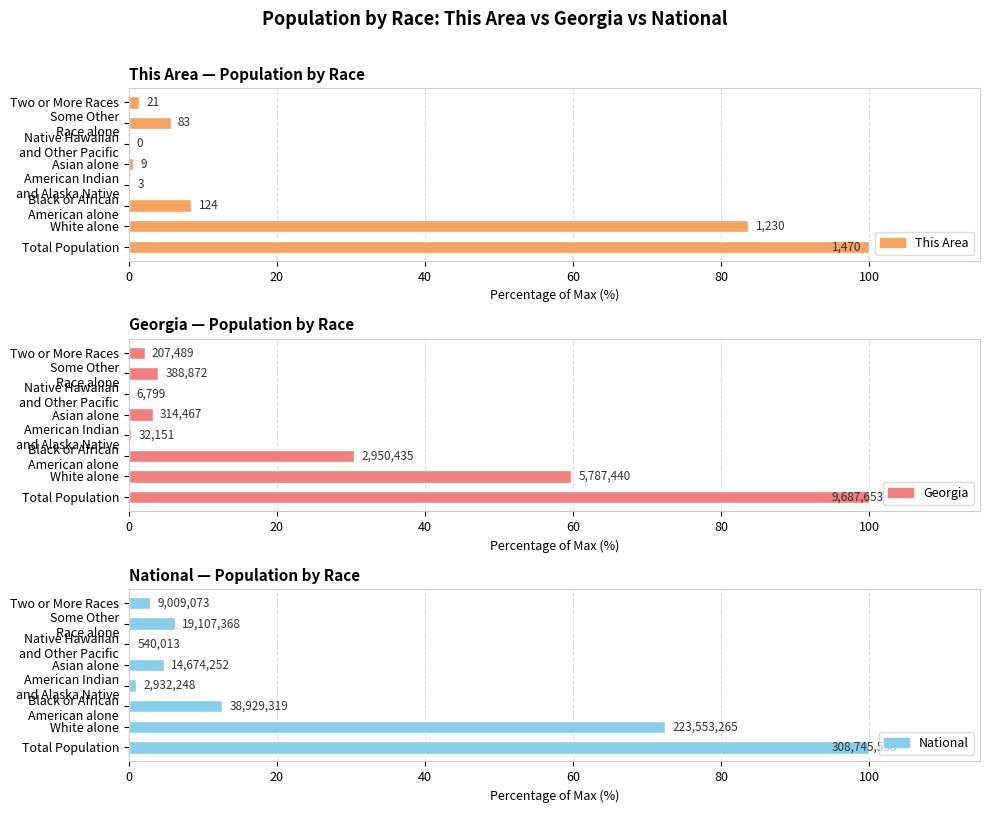

True or false: This Area has a value of 2.5 at Some Other Race alone.

False